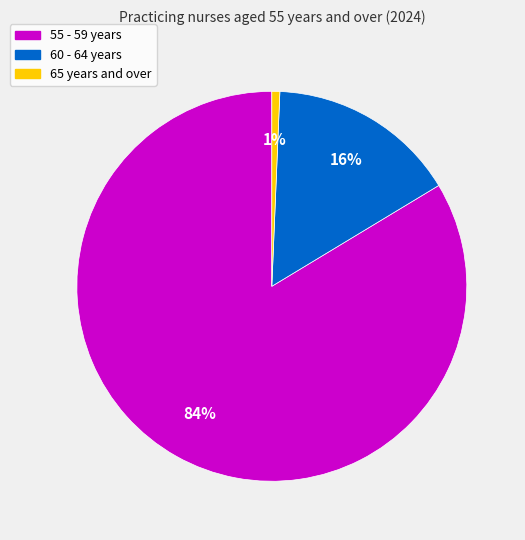

What is the majority slice?

55 - 59 years